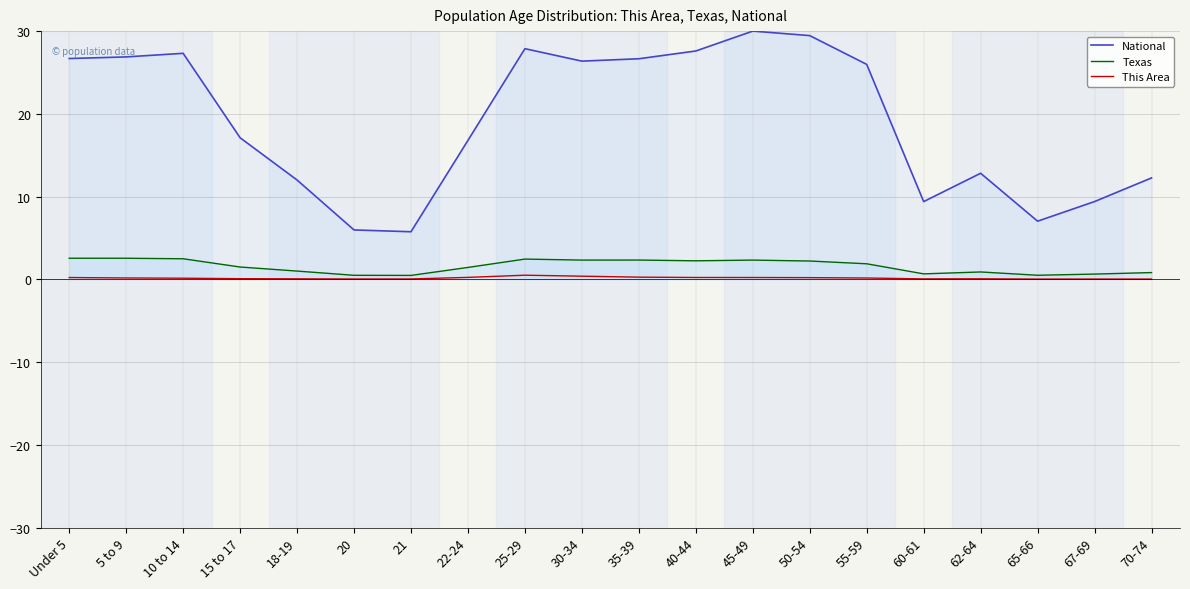

Is it true that National equals 12.0 at 18-19?

True